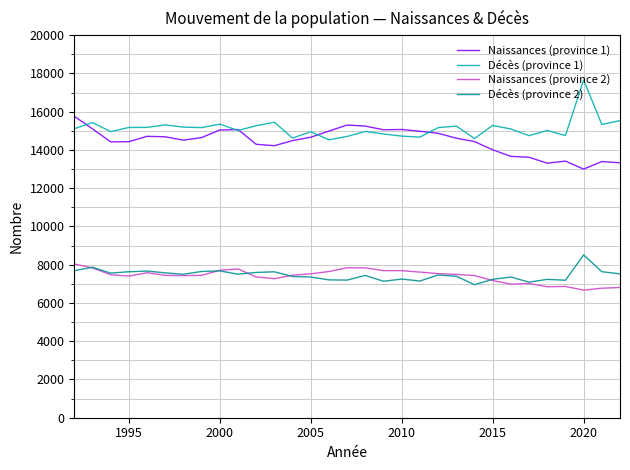

What is the lowest value of the Naissances (province 2) series?

6672